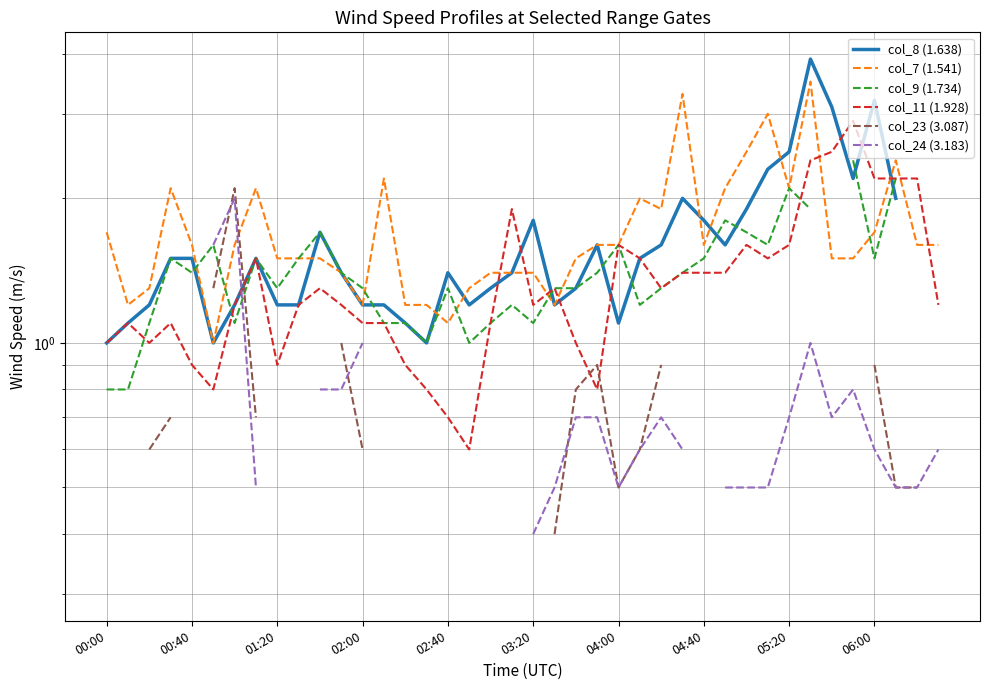

How many intersections are there between col_23 (3.087) and col_8 (1.638)?

1